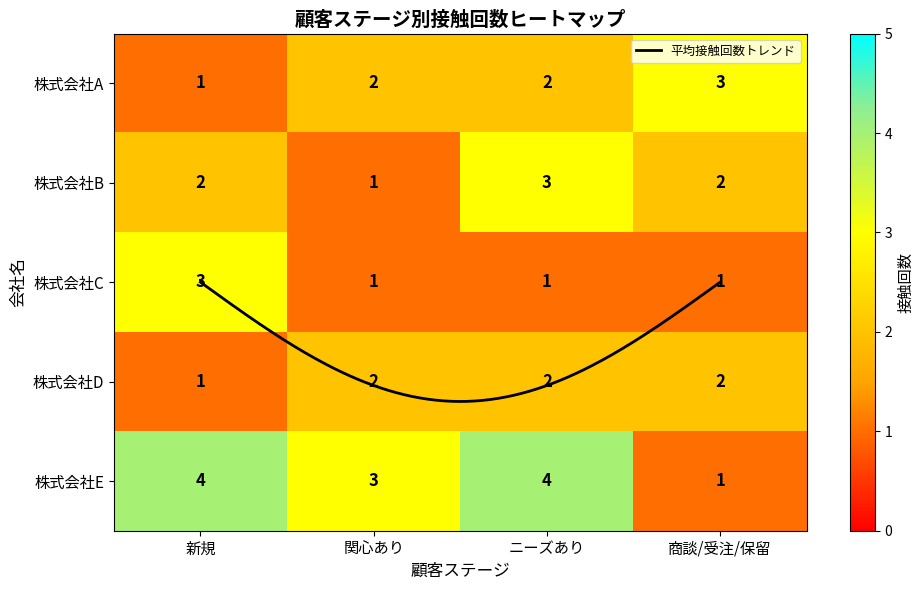

Reading left to right, list all the values displayed in this chart.

株式会社A: 新規=1	関心あり=2	ニーズあり=2	商談/受注/保留=3
株式会社B: 新規=2	関心あり=1	ニーズあり=3	商談/受注/保留=2
株式会社C: 新規=3	関心あり=1	ニーズあり=1	商談/受注/保留=1
株式会社D: 新規=1	関心あり=2	ニーズあり=2	商談/受注/保留=2
株式会社E: 新規=4	関心あり=3	ニーズあり=4	商談/受注/保留=1